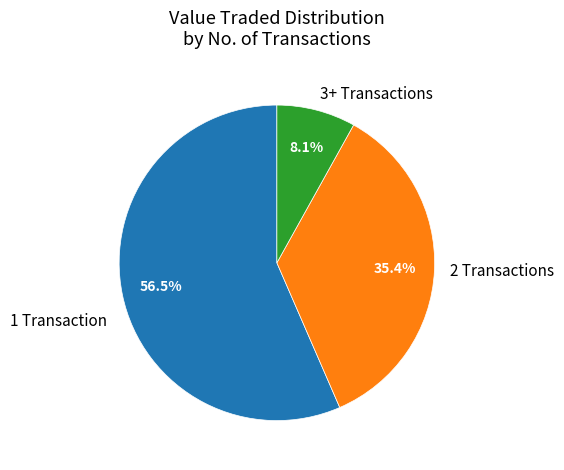

Rank the categories by value from lowest to highest.

3+ Transactions, 2 Transactions, 1 Transaction